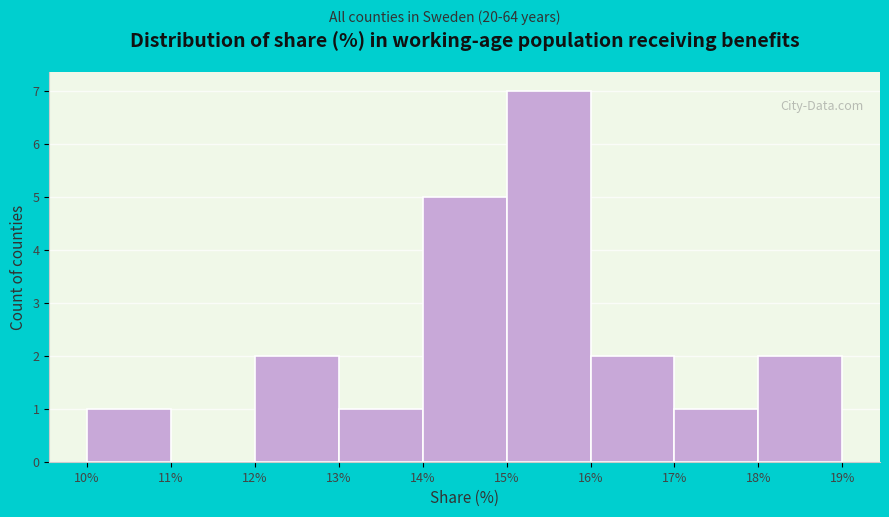

Reading left to right, transcribe this chart: for each bar, give the range it covers on the x-axis and its height. The values are not printed on the chart, so give them approximately, as read against the axis.

10% to 11%: 1
11% to 12%: 0
12% to 13%: 2
13% to 14%: 1
14% to 15%: 5
15% to 16%: 7
16% to 17%: 2
17% to 18%: 1
18% to 19%: 2